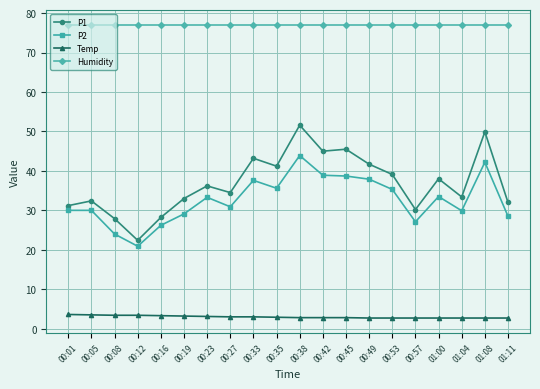

Which series changed the most between 00:33 and 00:45?

P1